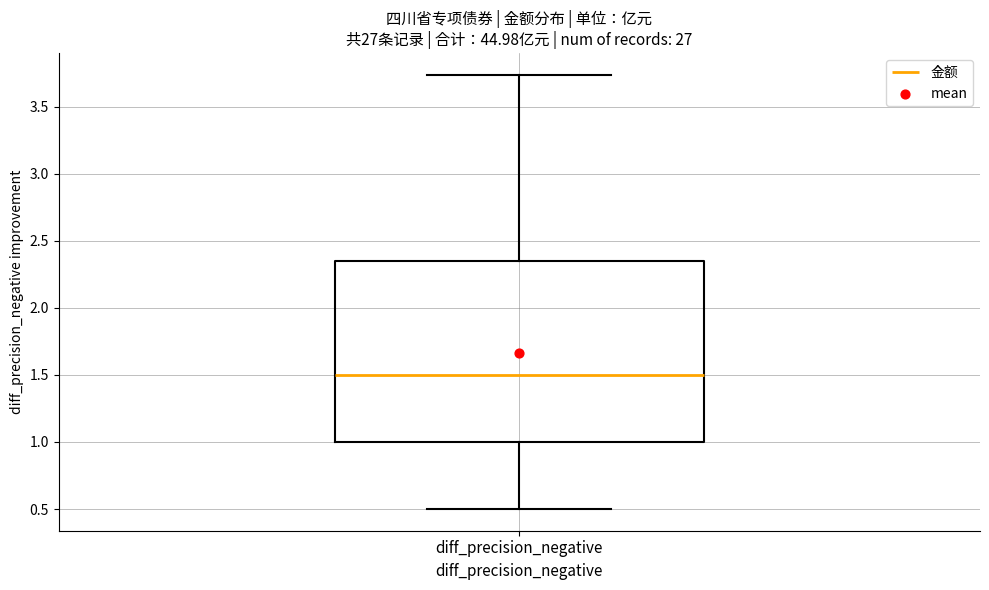

Where does the lower whisker of the box for diff_precision_negative end on the y-axis? The values are not printed on the chart, so give them approximately, as read against the axis.

0.50